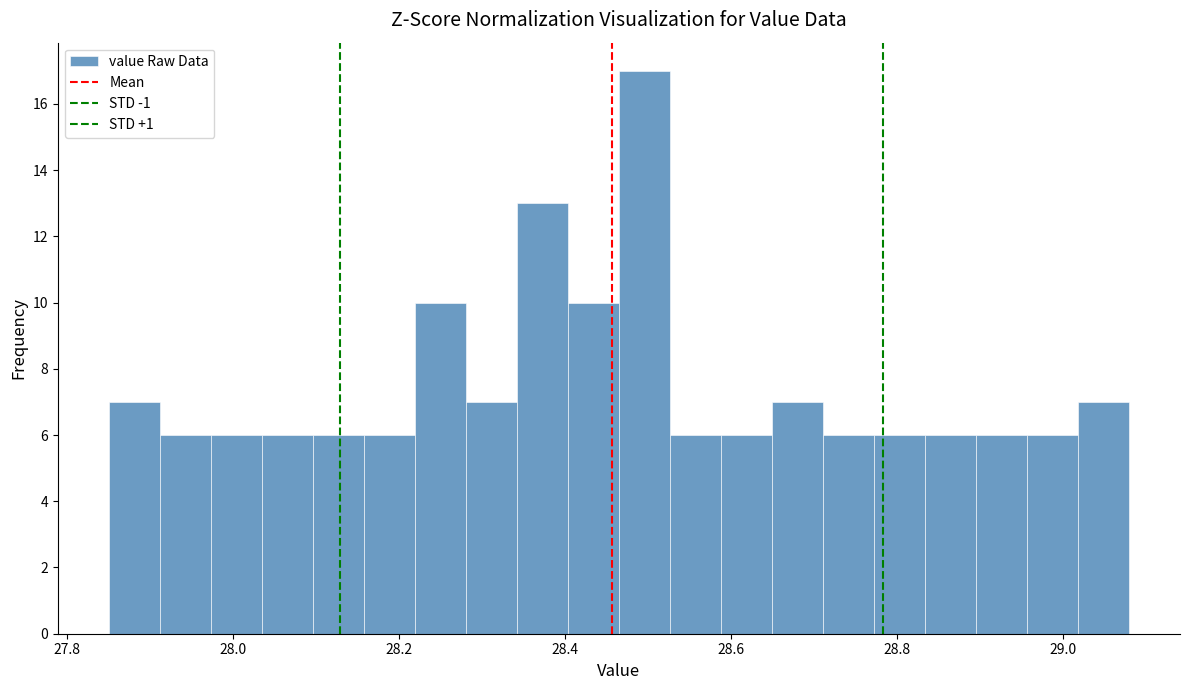

Read against the x-axis, roughly where is the centre of the tallest bar?

28.50